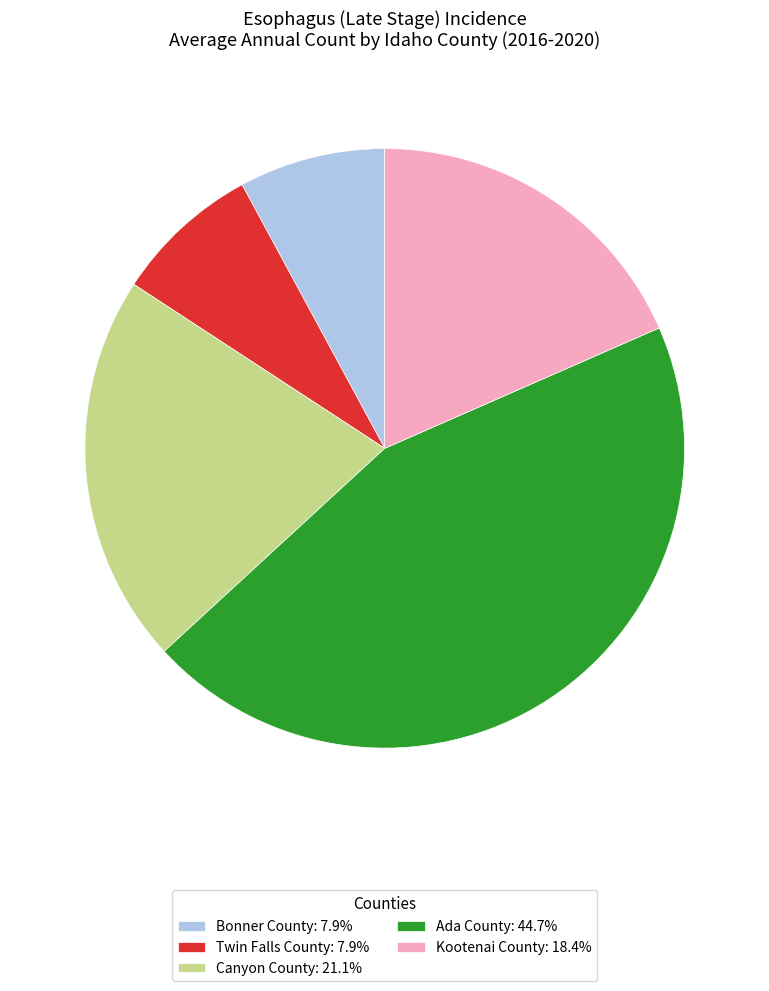

Approximately how many times larger is the value at Twin Falls County: 7.9% compared to Canyon County: 21.1%?

0.4